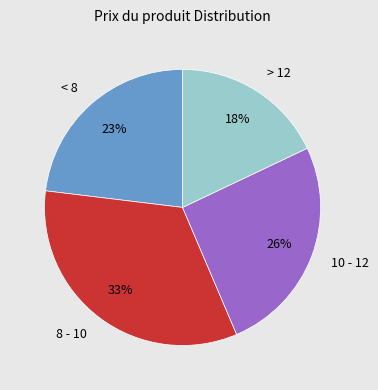

To the nearest percent, what is the difference between the largest and smallest slice percentages?

15%